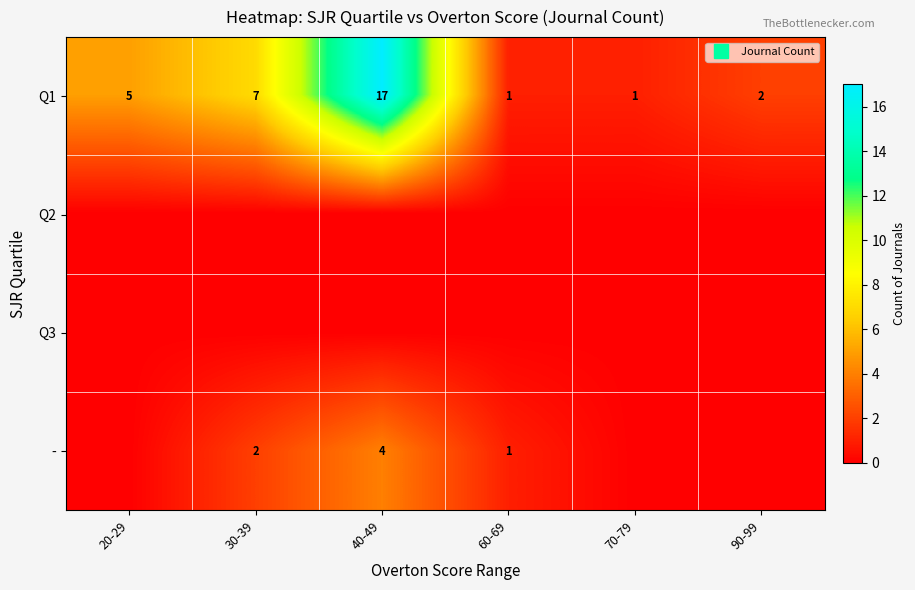

At which label does - first exceed 1?

30-39